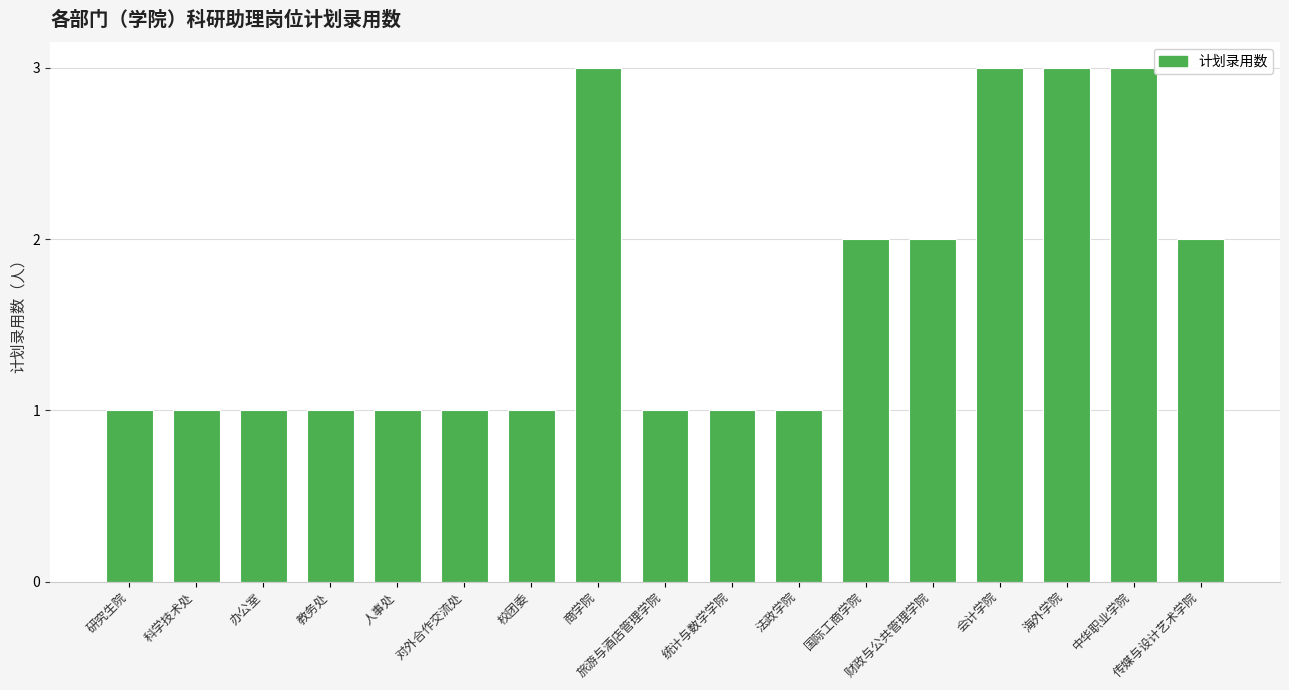

Approximately how many times larger is the value at 校团委 compared to 教务处?

1.0